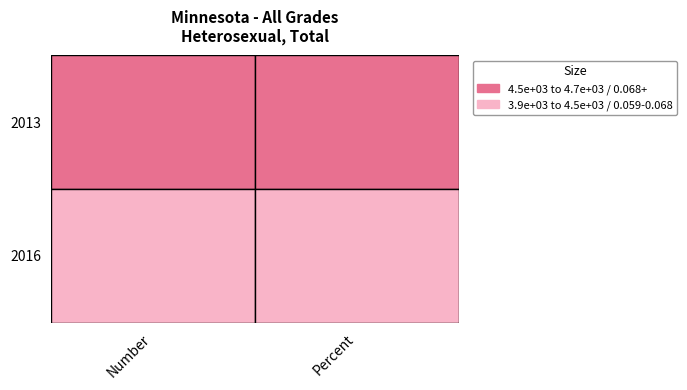

Where is 2013 nearest to the value 2338?

Percent